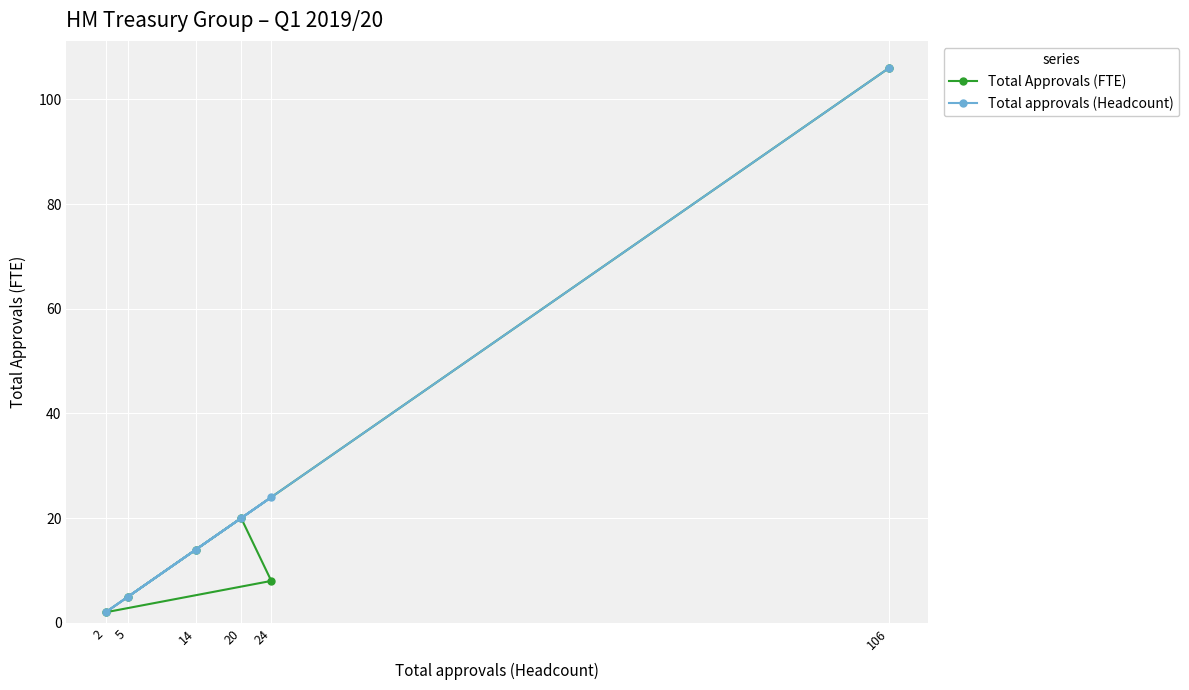

At how many categories does at least one series exceed 10?

4